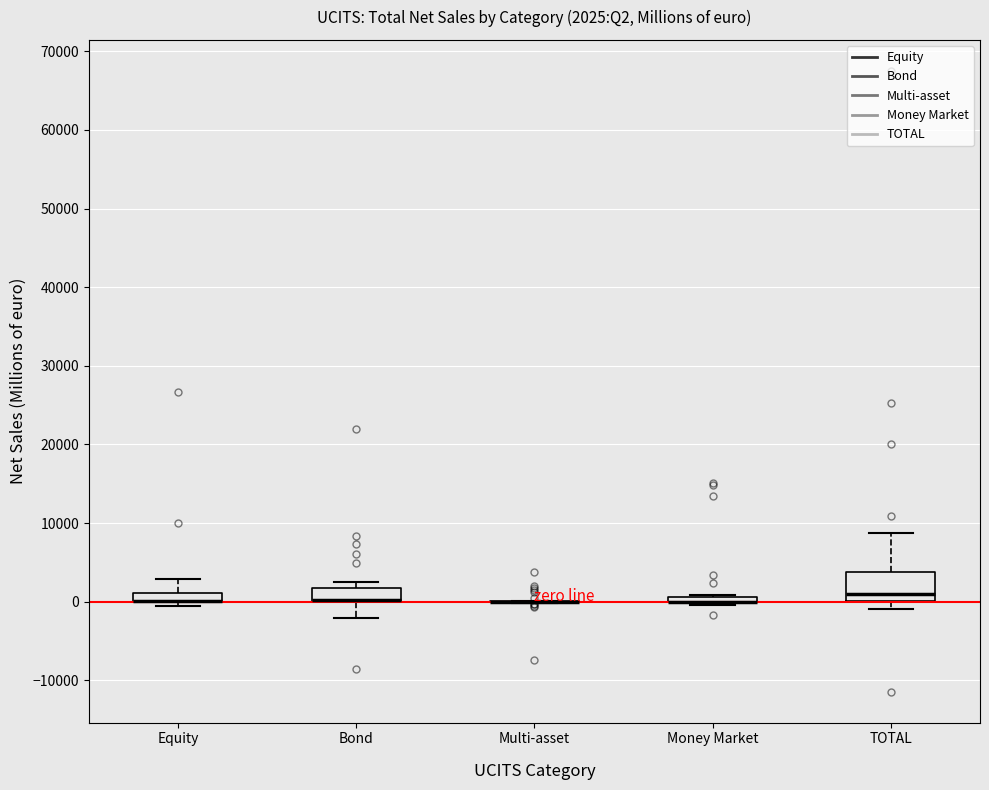

Comparing the boxes themselves (not the whiskers), which one is the tallest?

TOTAL